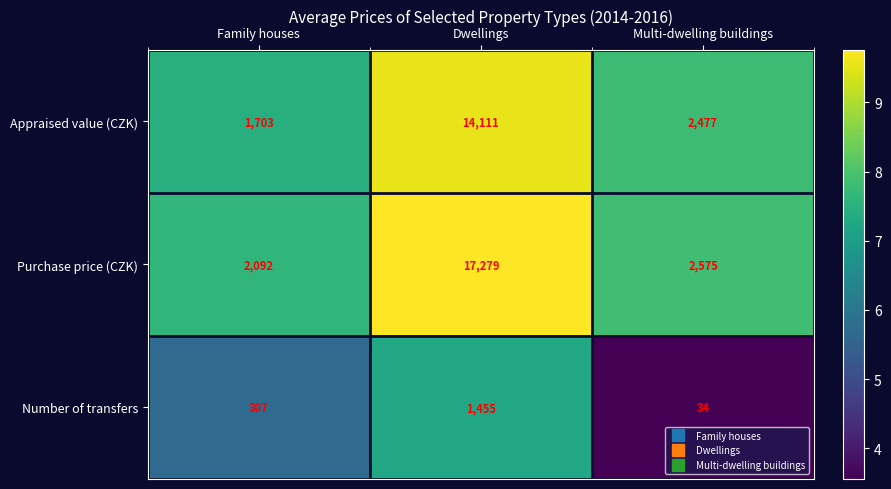

At which category is the sum across all series the highest?

Dwellings